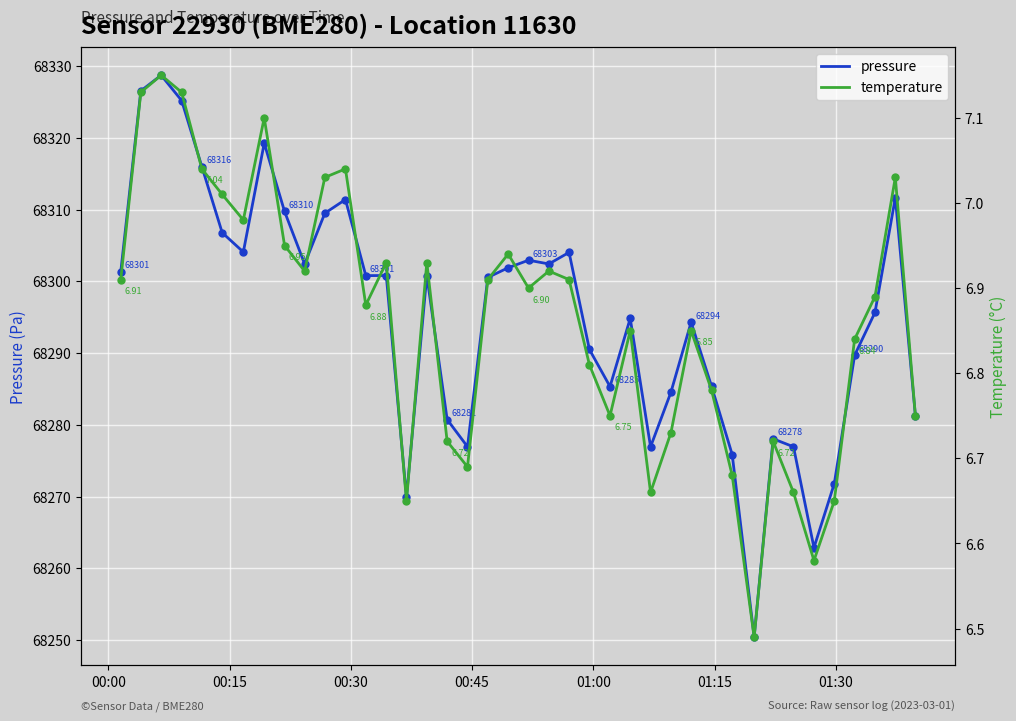

Which series has the largest Y range (max minus min)?

pressure